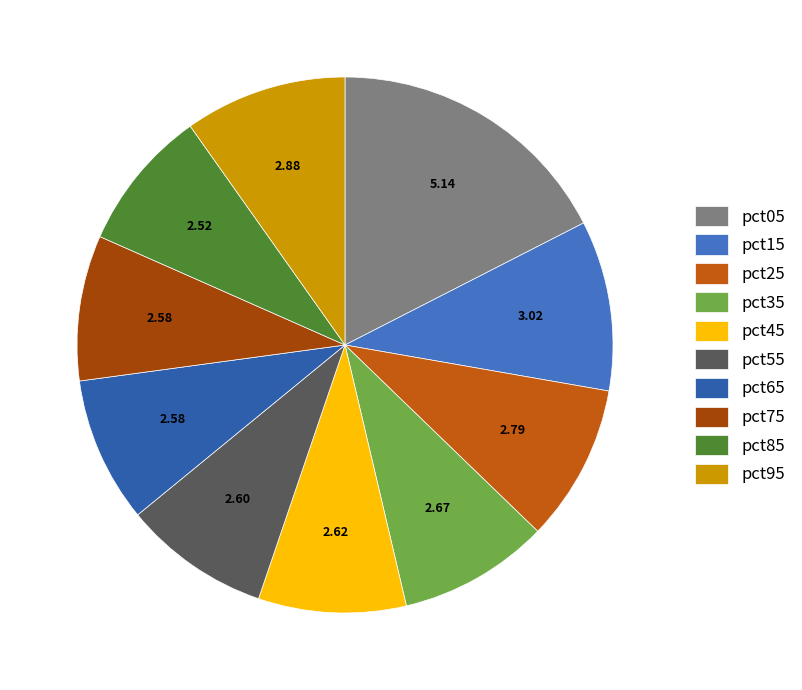

Is the sum of pct55 and pct15 greater than half?

No